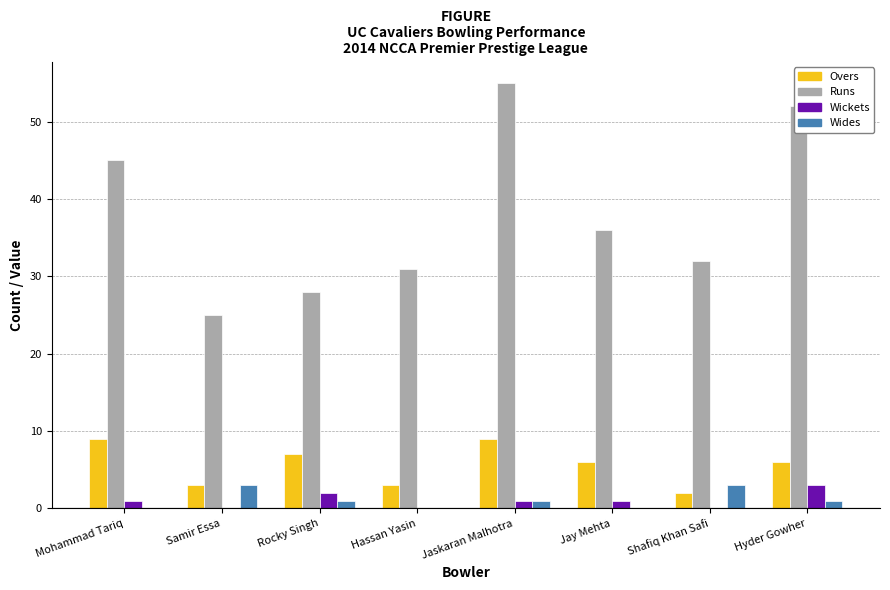

Reading left to right, extract all data points from this chart.

Overs: 9	3	7	3	9	6	2	6
Runs: 45	25	28	31	55	36	32	52
Wickets: 1	0	2	0	1	1	0	3
Wides: 0	3	1	0	1	0	3	1